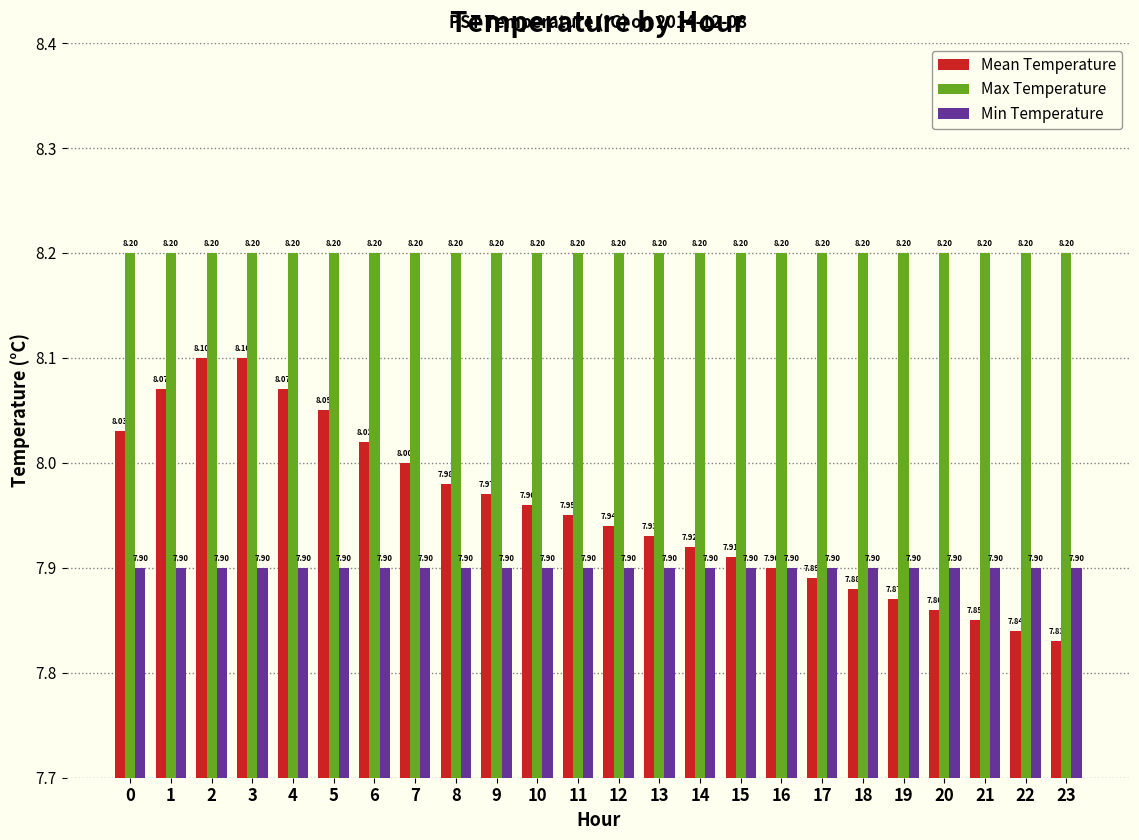

What is the average value of the Max Temperature series?

8.2